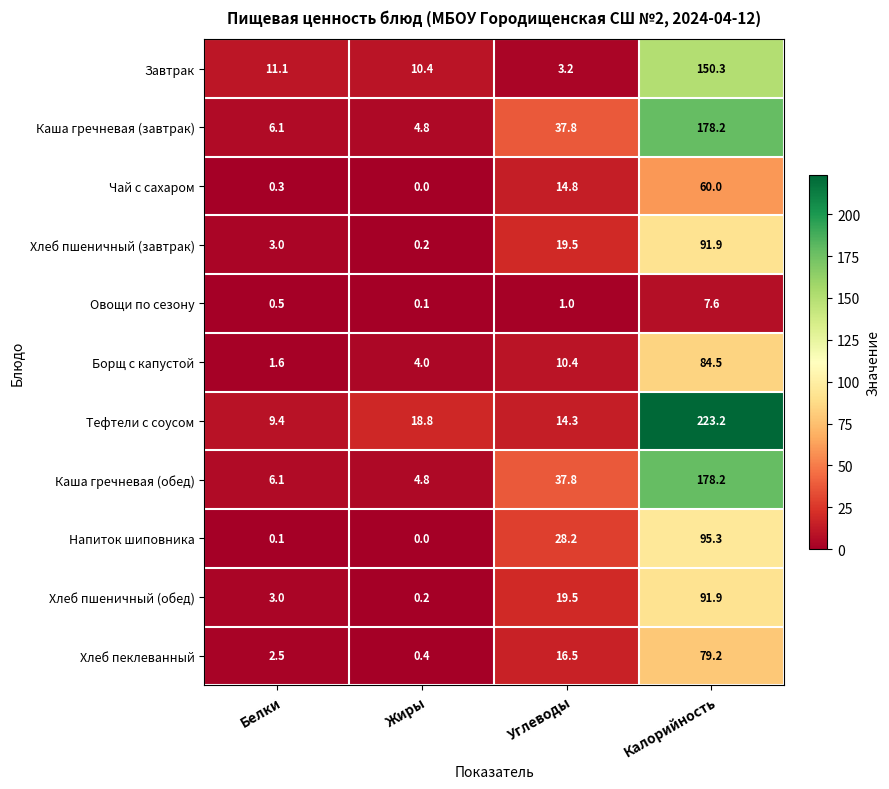

The value of Хлеб пшеничный (обед) at Углеводы is 19.5. True or false?

True